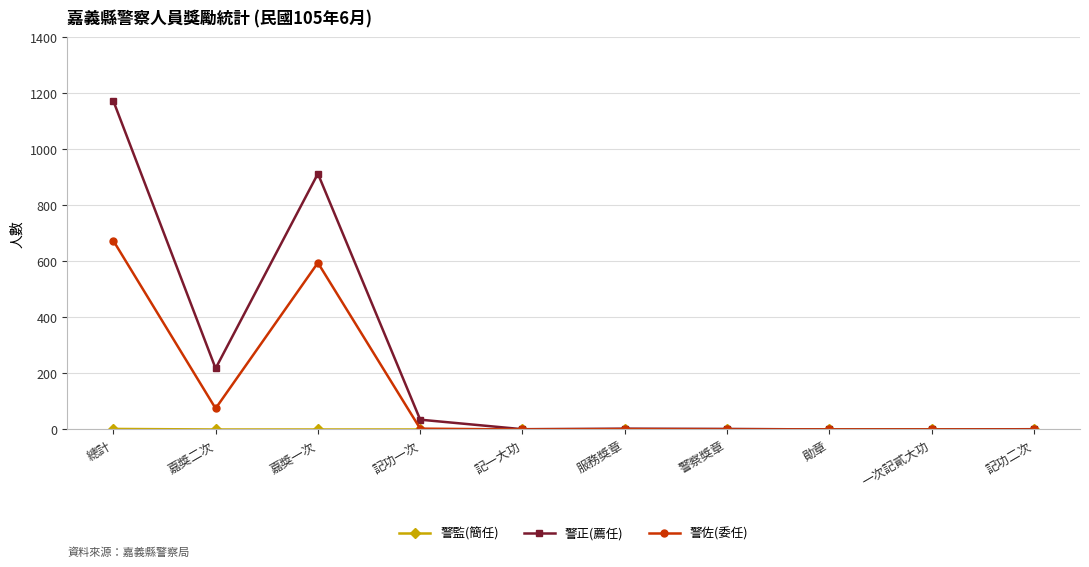

The 警正(薦任) series shows -542 at 一次記貳大功. True or false?

False